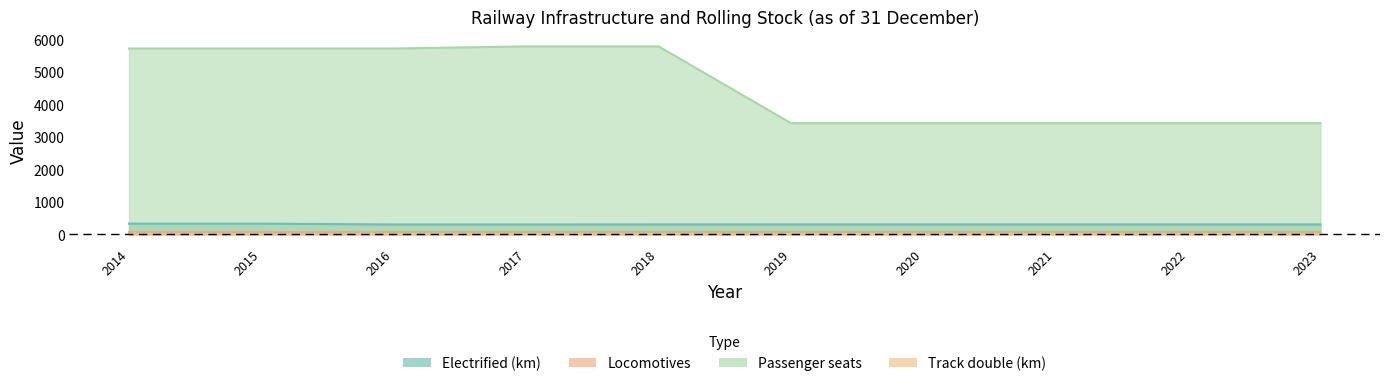

True or false: Electrified (km) has more than 0 points higher than both neighbors.

False